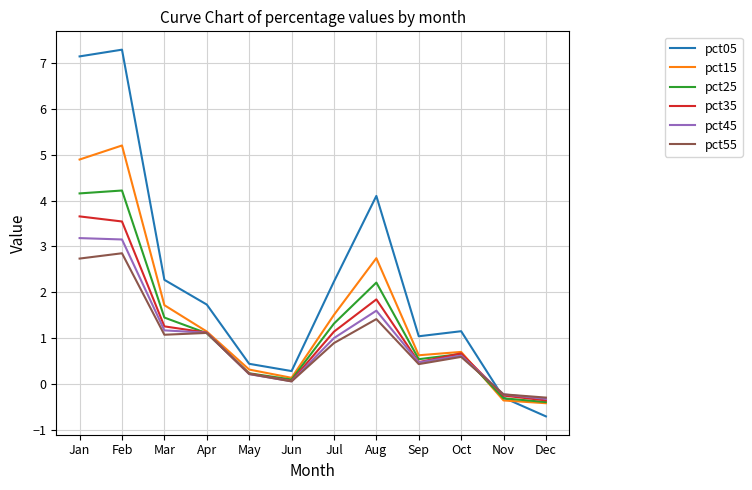

How many values in the pct45 series are below 1?

6